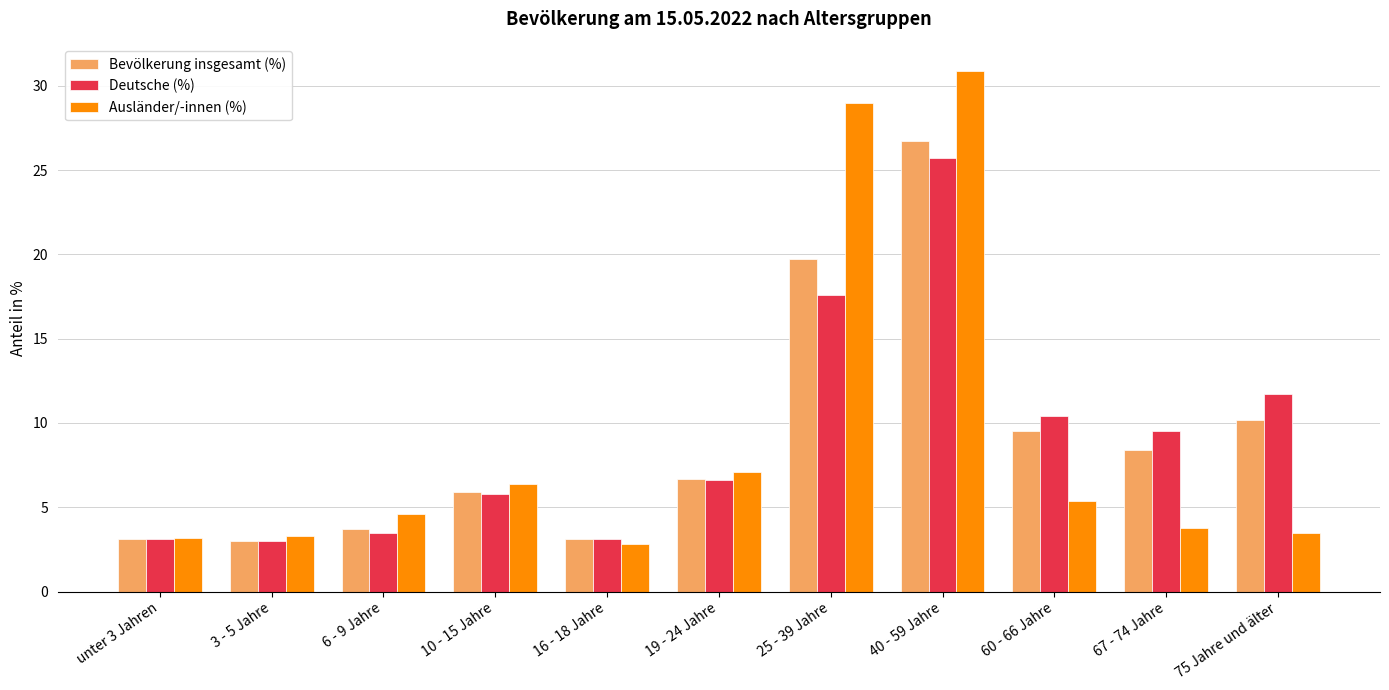

What is the lowest value of the Bevölkerung insgesamt (%) series?

3.0